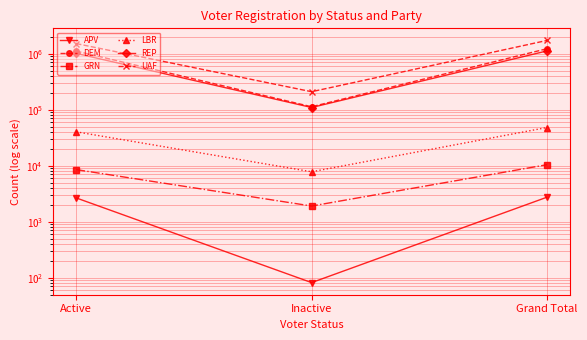

Which series changed the most between Inactive and Grand Total?

UAF